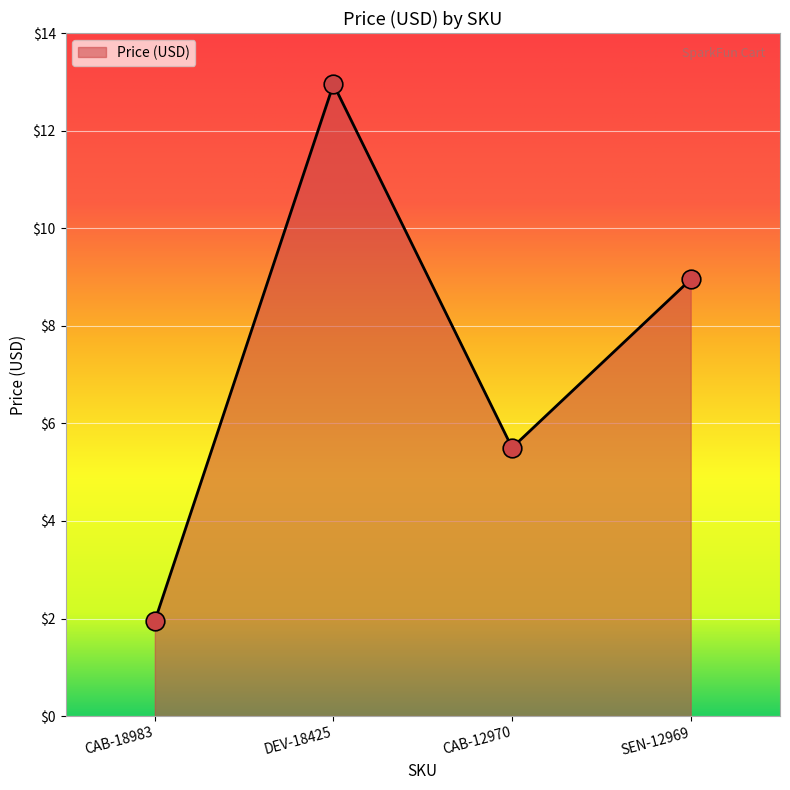

What is the ratio of the value at DEV-18425 to the value at CAB-18983?

6.6